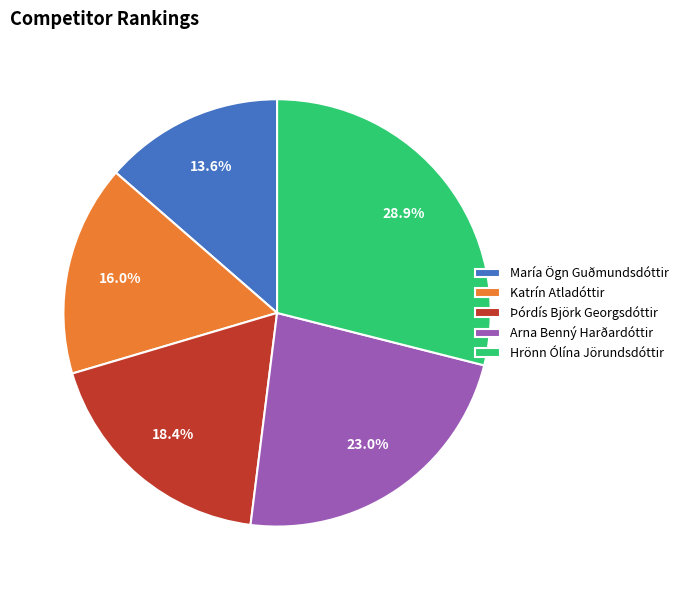

Between Þórdís Björk Georgsdóttir and María Ögn Guðmundsdóttir, which is larger?

Þórdís Björk Georgsdóttir